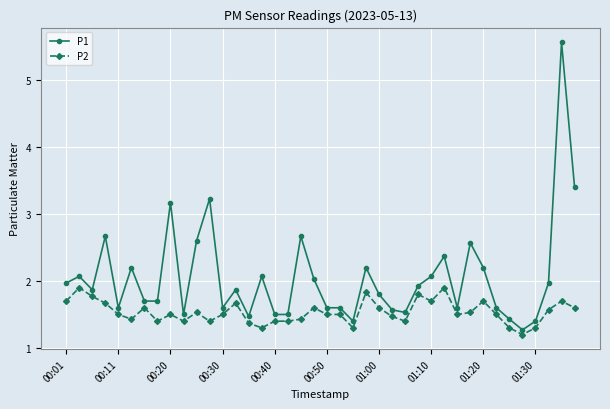

What is the minimum value shown in the chart?

1.2